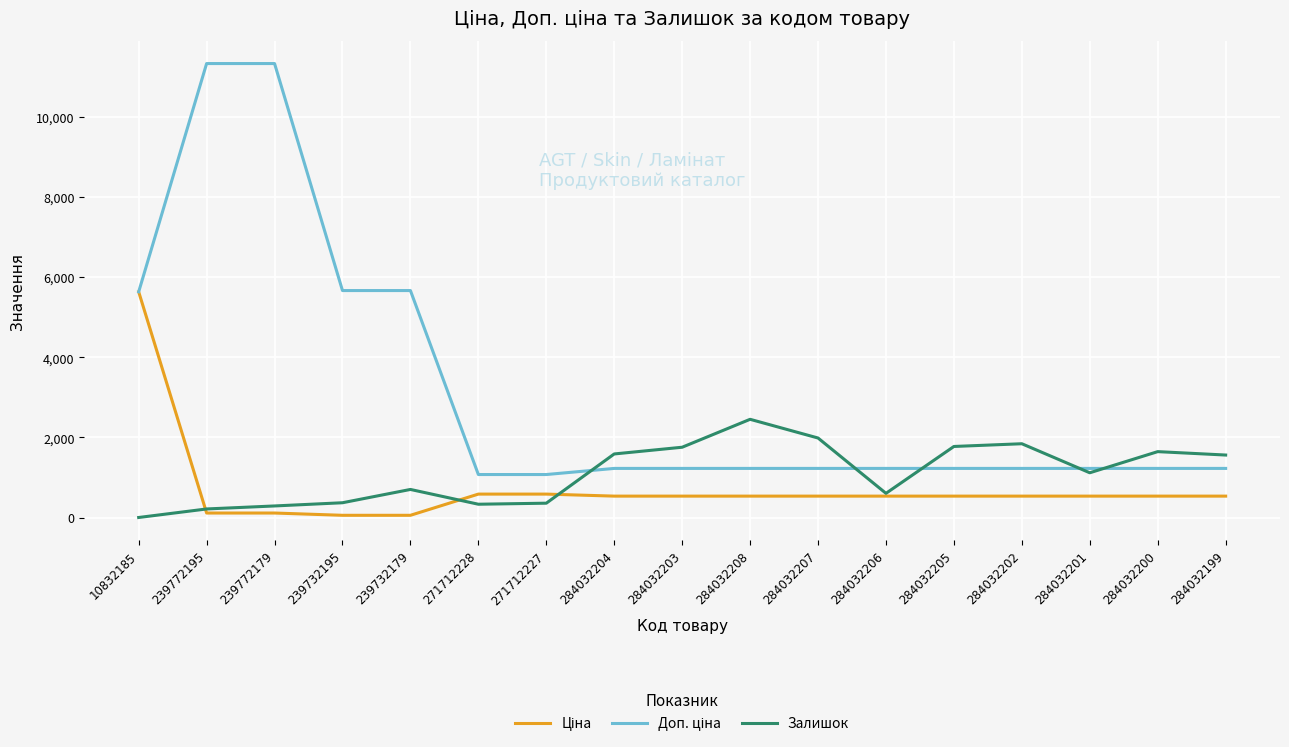

Between 271712227 and 284032201, which series saw the biggest shift?

Залишок